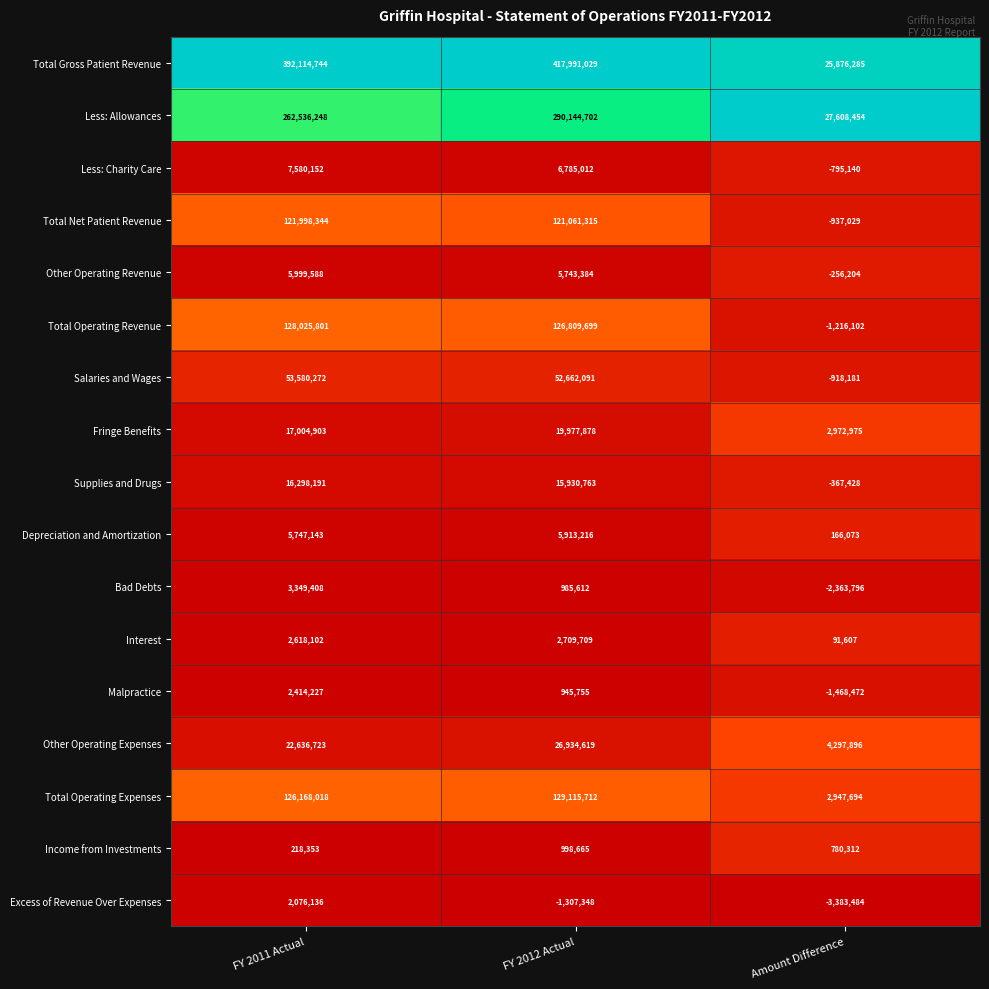

Where is Bad Debts nearest to the value 492806?

FY 2012 Actual